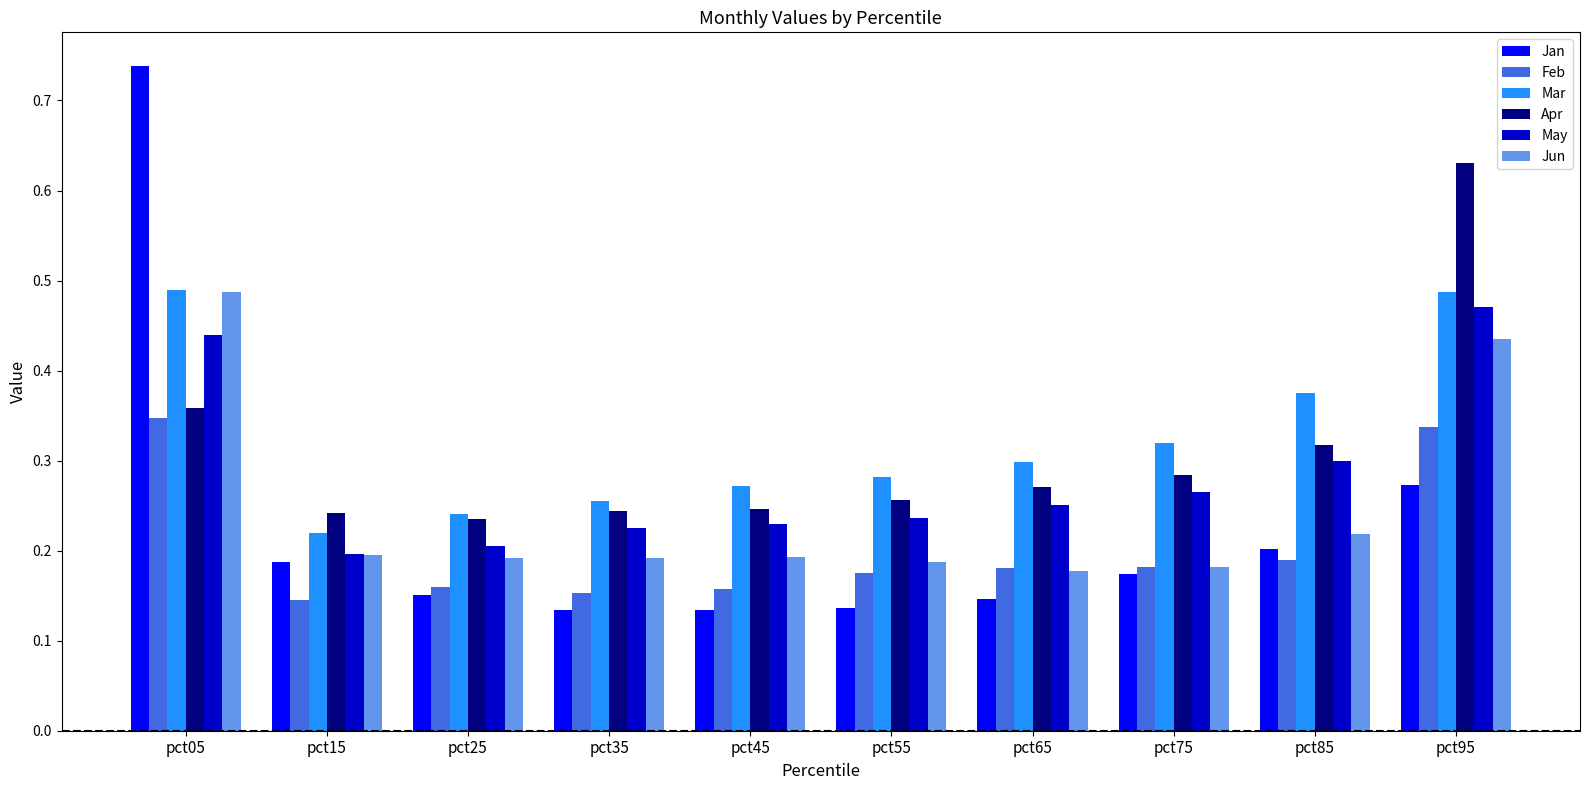

The May series shows 0.3 at pct75. True or false?

True